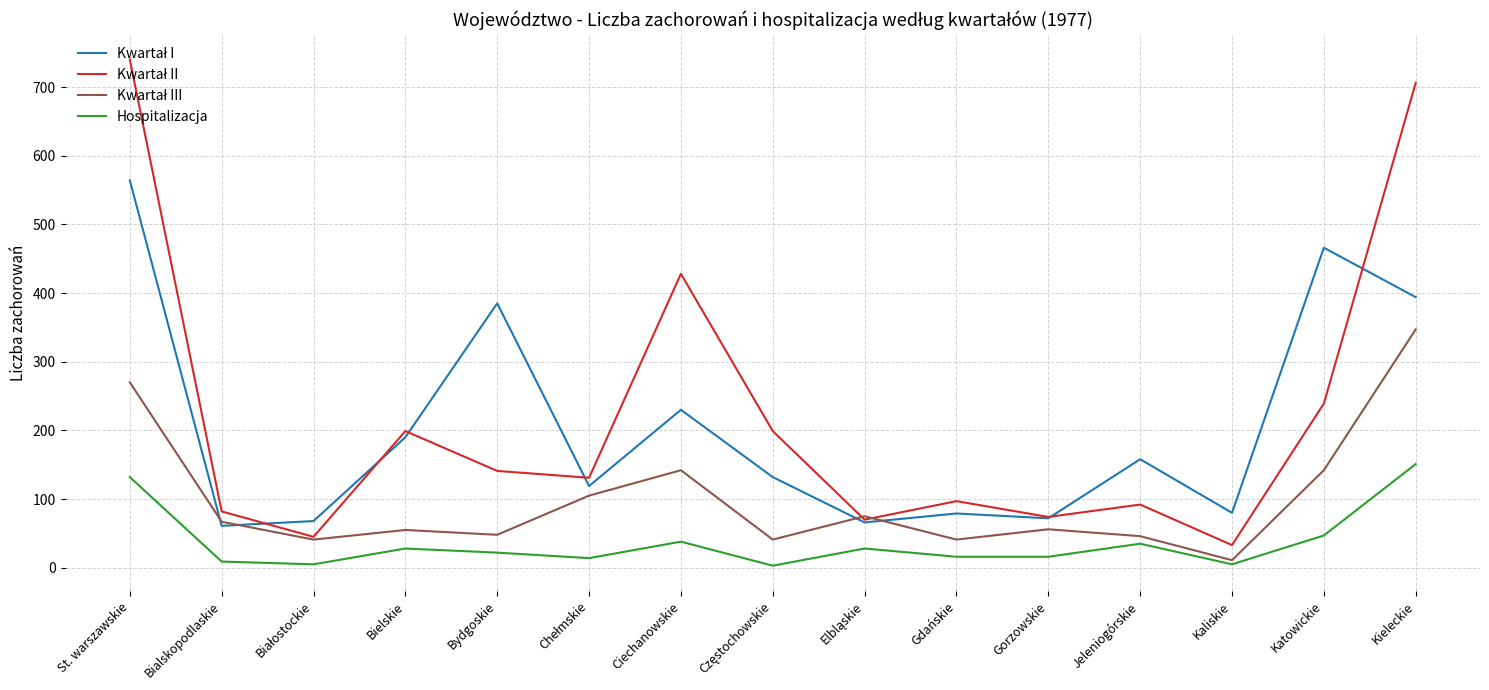

Which category has the highest value across all series?

St. warszawskie